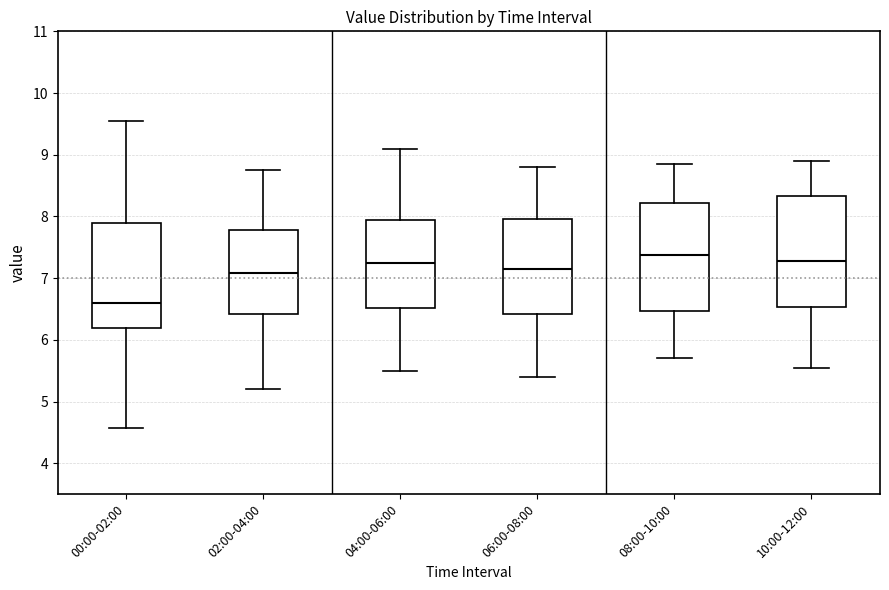

Reading left to right, transcribe this box plot: for each box, give where its median line is, the range the box spans, and where its two whiskers end, as read against the y-axis. The values are not printed on the chart, so give them approximately, as read against the axis.

00:00-02:00: median 6.6, box 6.2 to 7.9, whiskers 4.6 to 9.6
02:00-04:00: median 7.1, box 6.4 to 7.8, whiskers 5.2 to 8.8
04:00-06:00: median 7.3, box 6.5 to 7.9, whiskers 5.5 to 9.1
06:00-08:00: median 7.2, box 6.4 to 8.0, whiskers 5.4 to 8.8
08:00-10:00: median 7.4, box 6.5 to 8.2, whiskers 5.7 to 8.9
10:00-12:00: median 7.3, box 6.5 to 8.3, whiskers 5.6 to 8.9